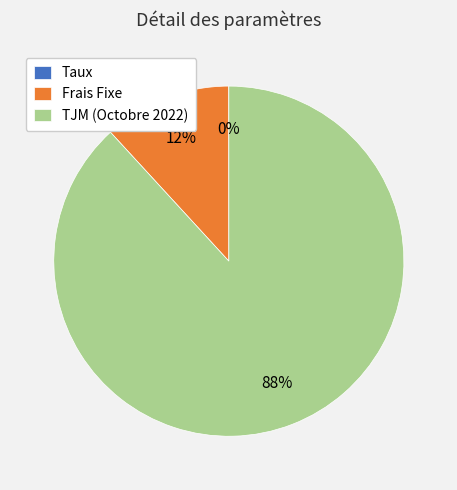

To the nearest percent, what portion does TJM (Octobre 2022) represent?

88%